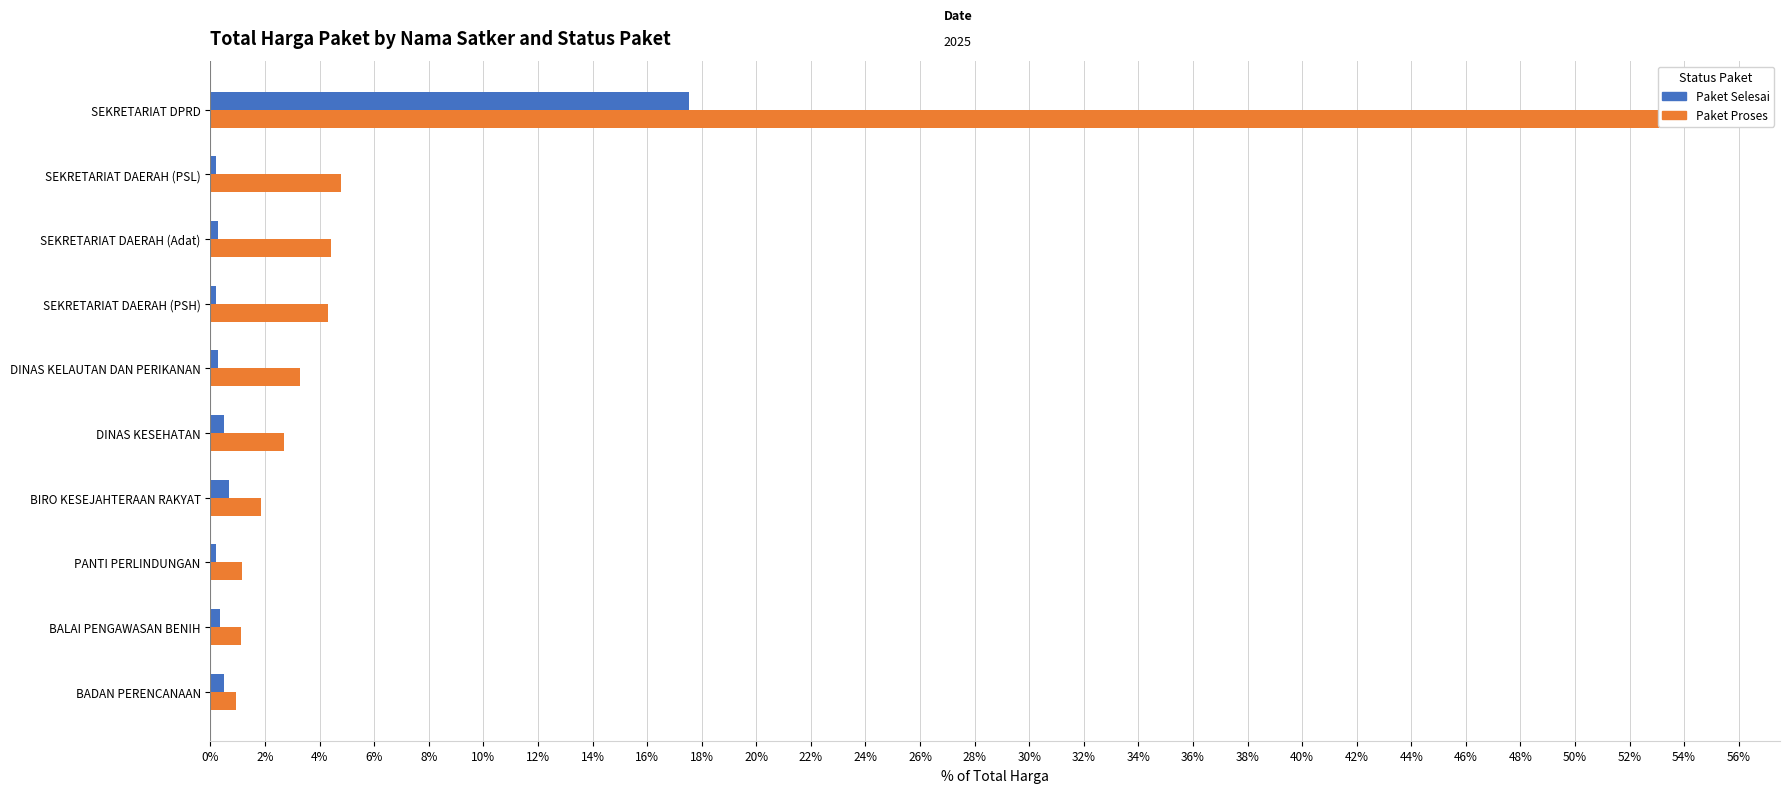

The value of Paket Selesai at DINAS KESEHATAN is 0.2. True or false?

False